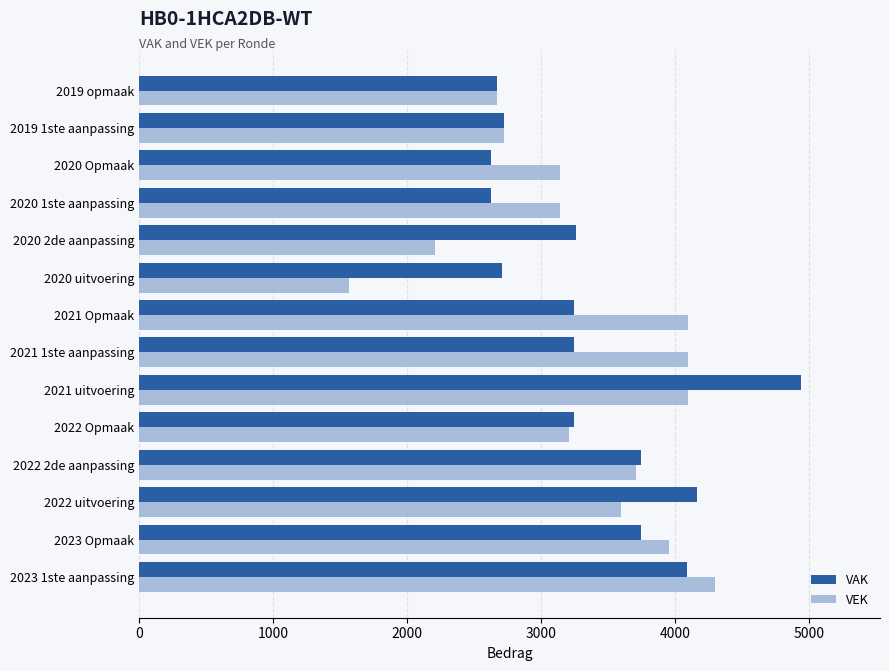

Which series has the largest range (max minus min)?

VEK